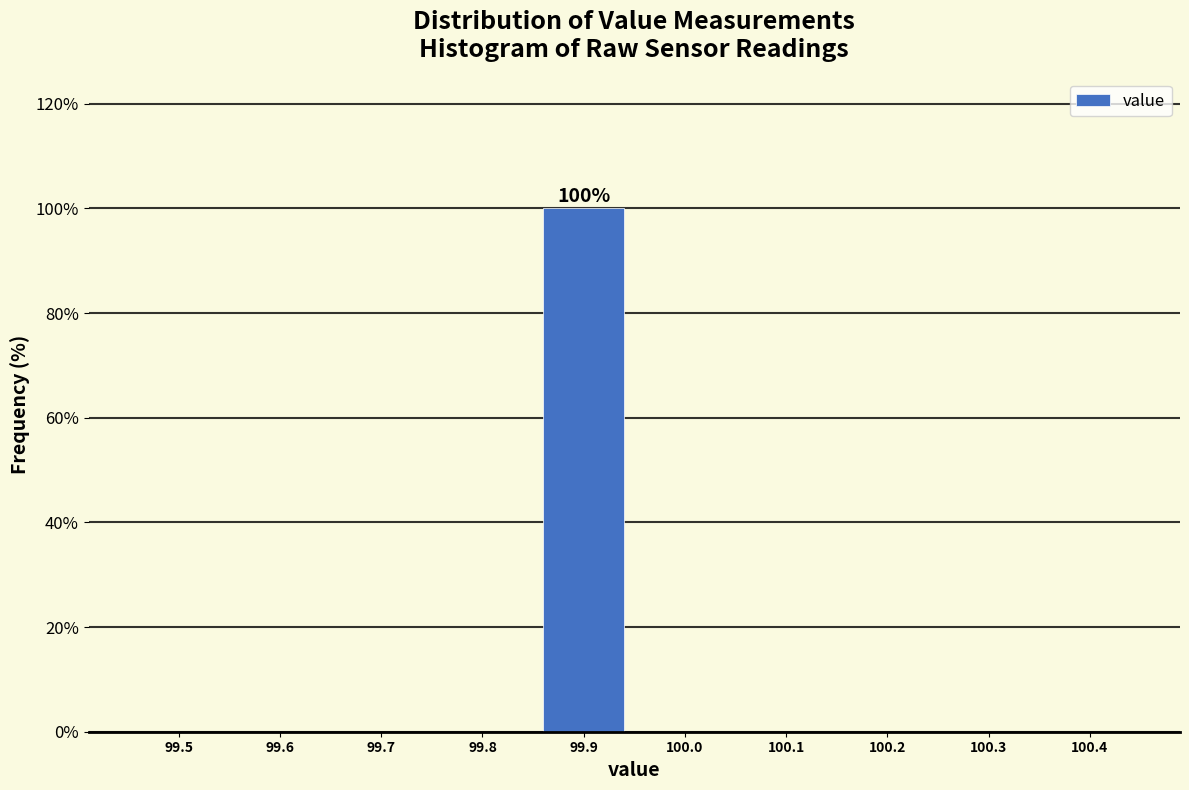

Reading right to left, list all the values displayed in this chart.

100.4=0	100.3=0	100.2=0	100.1=0	100.0=0	99.9=100	99.8=0	99.7=0	99.6=0	99.5=0